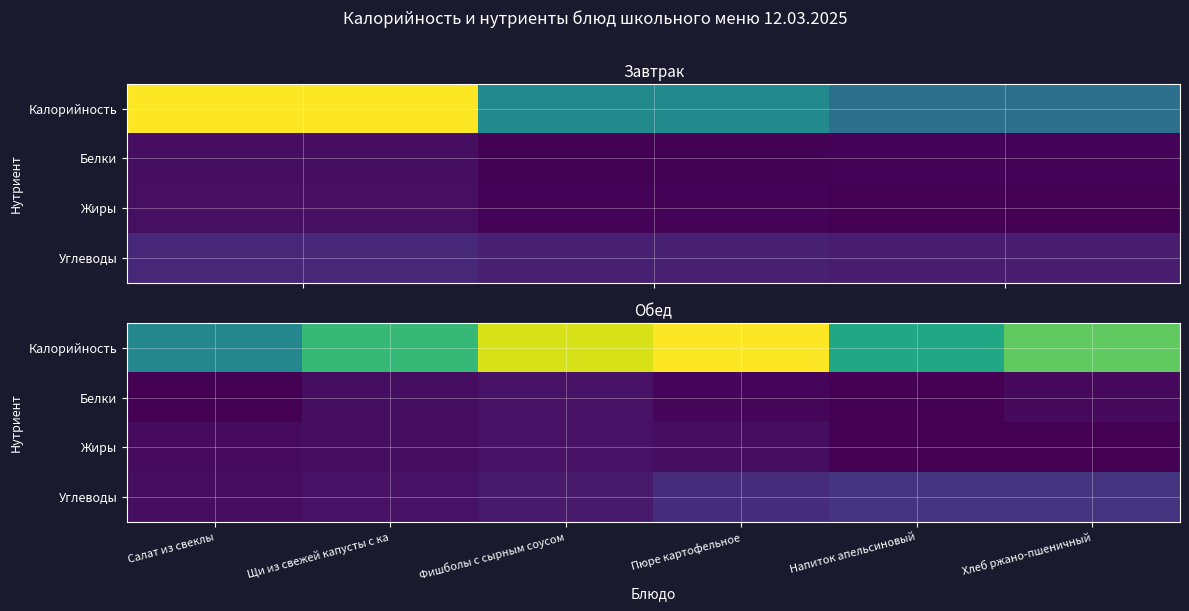

What is the total value across all series at Фишболы с сырным соусом?

185